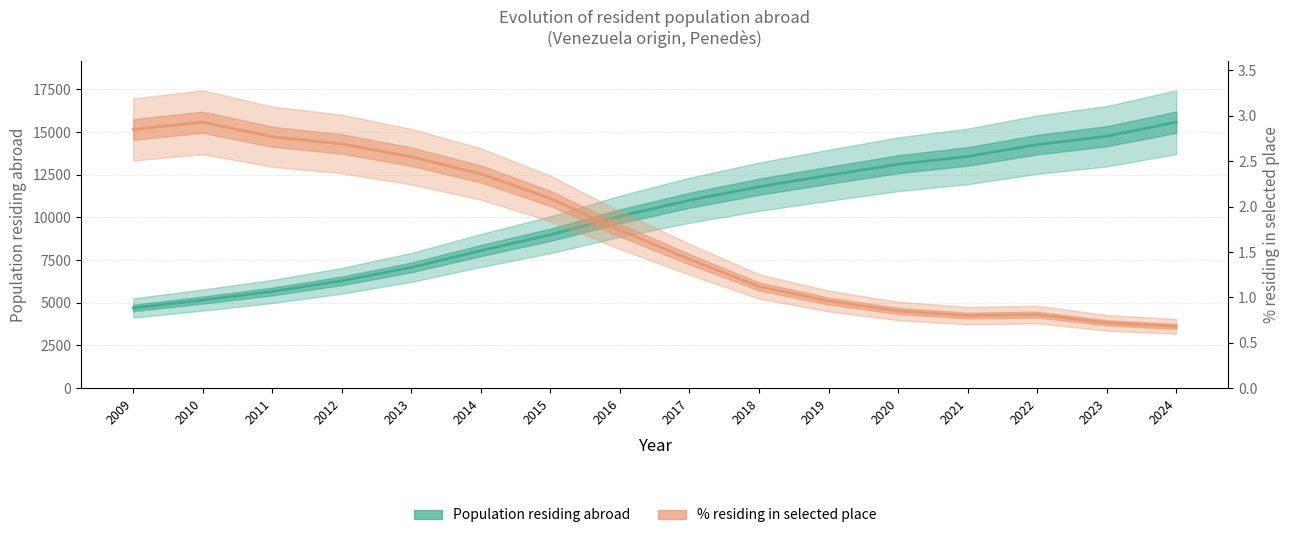

Is the value of Population residing abroad at 2021 greater than the value of % residing in selected place at 2020?

Yes